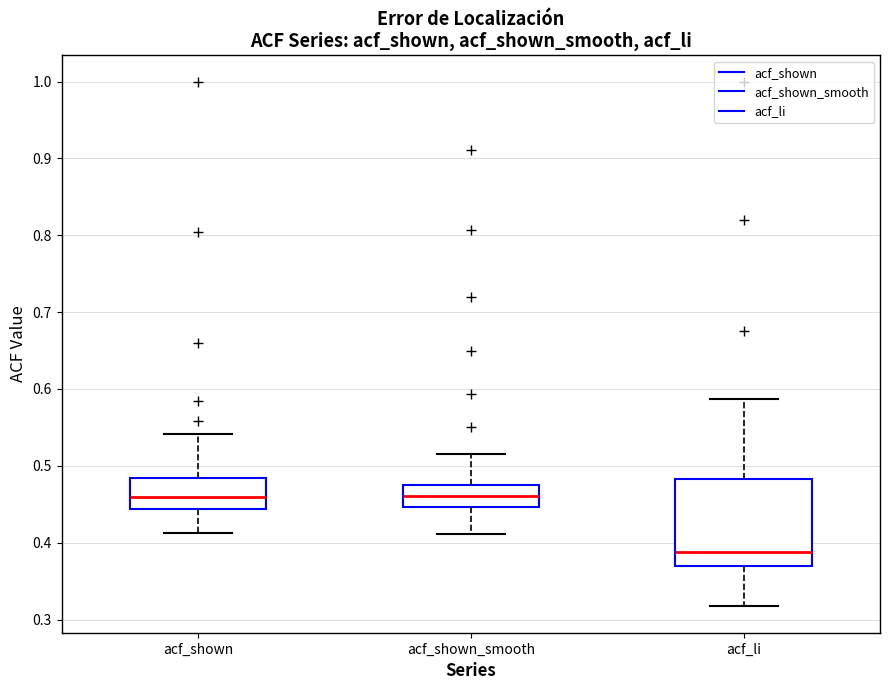

Comparing the boxes themselves (not the whiskers), which one is the tallest?

acf_li